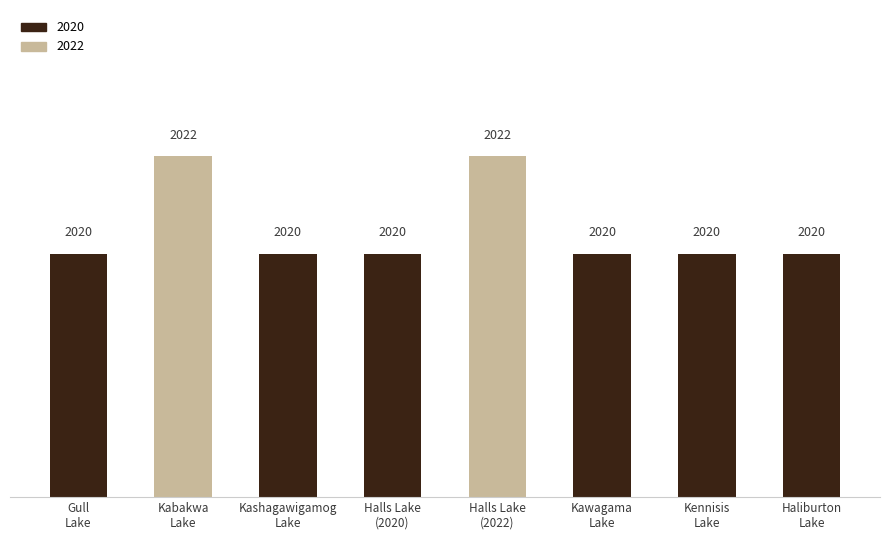

How many bars are there in total?

8